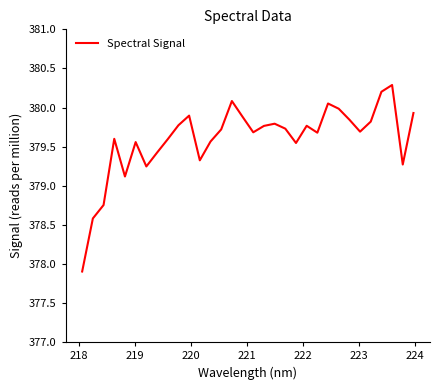

Is this an area chart (filled region under the line)?

No